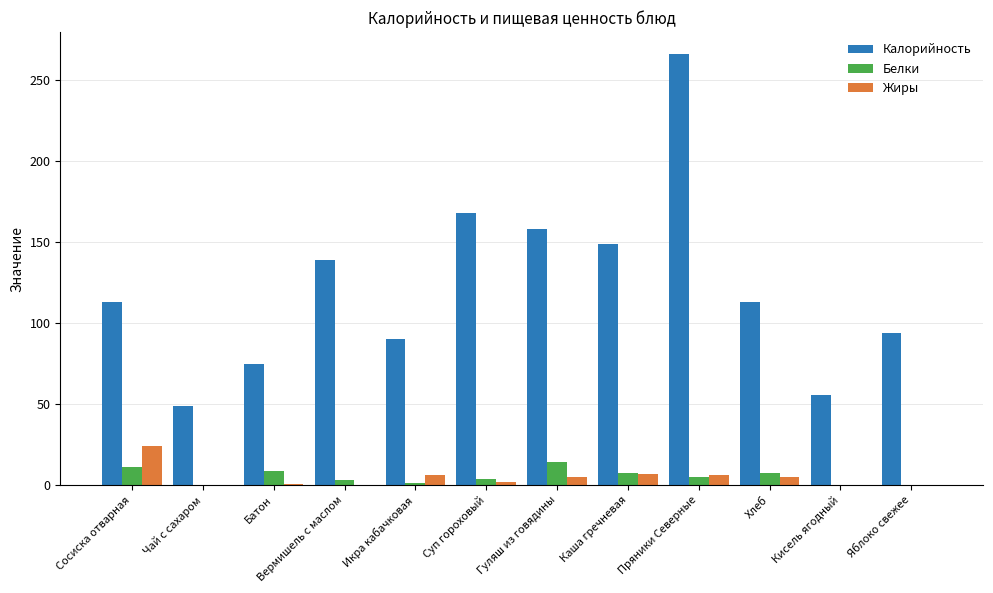

What is the highest value of the Калорийность series?

266.4